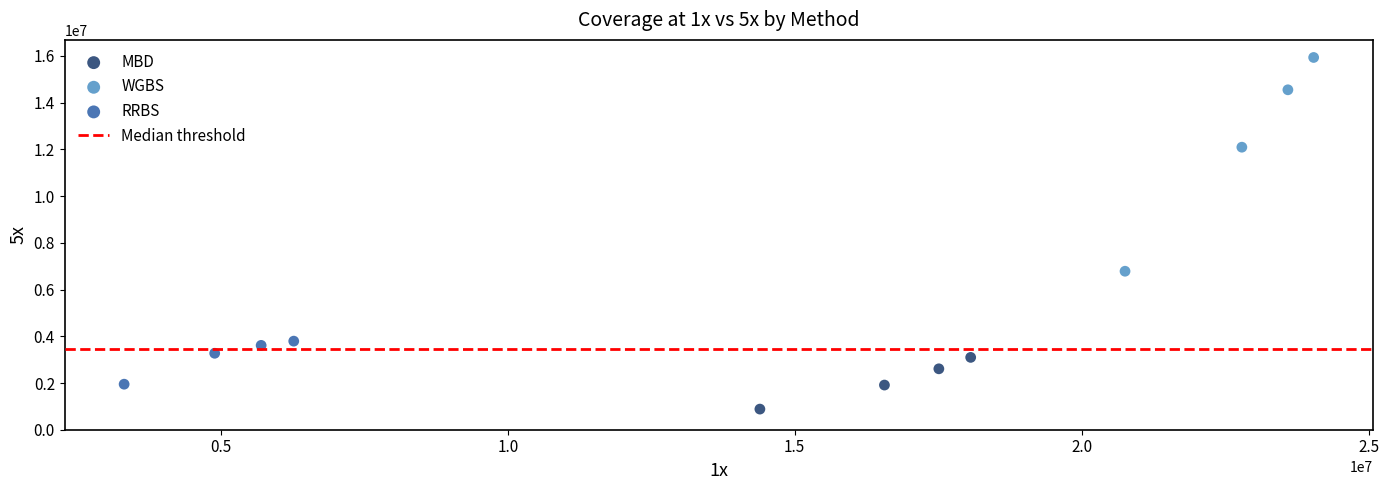

Which series reaches the maximum Y coordinate?

WGBS